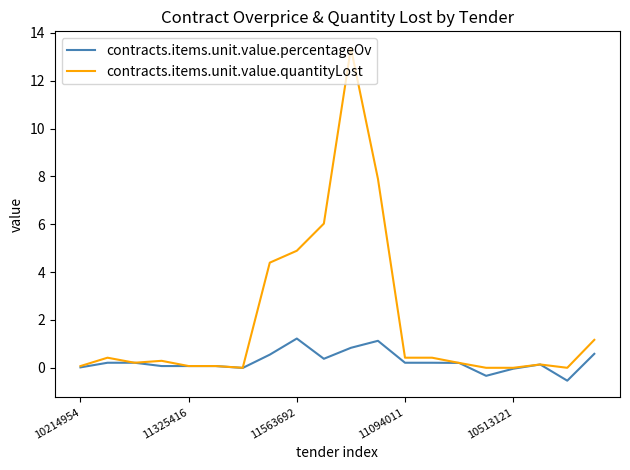

What is the smallest value displayed?

-0.5